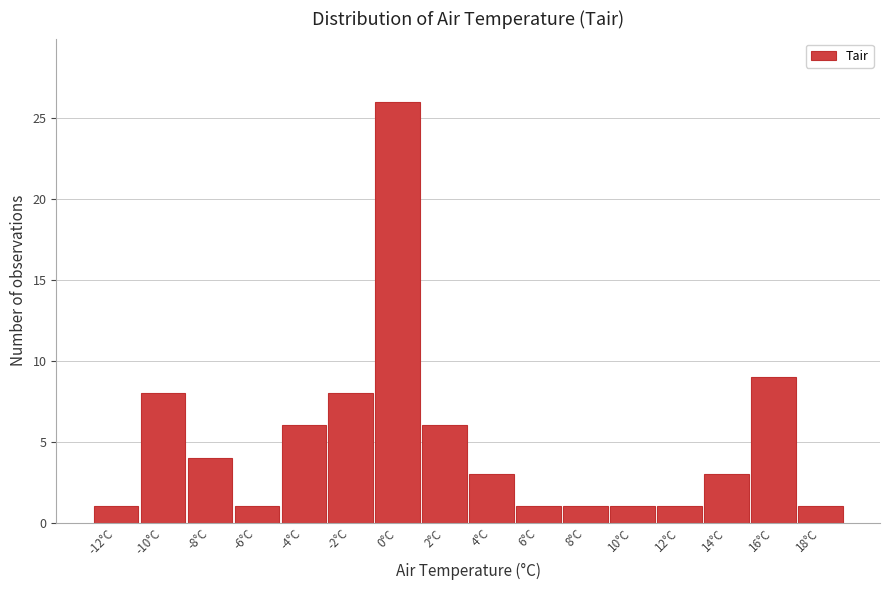

Reading right to left, what are all the values shown in this chart?

18°C=1	16°C=9	14°C=3	12°C=1	10°C=1	8°C=1	6°C=1	4°C=3	2°C=6	0°C=26	-2°C=8	-4°C=6	-6°C=1	-8°C=4	-10°C=8	-12°C=1